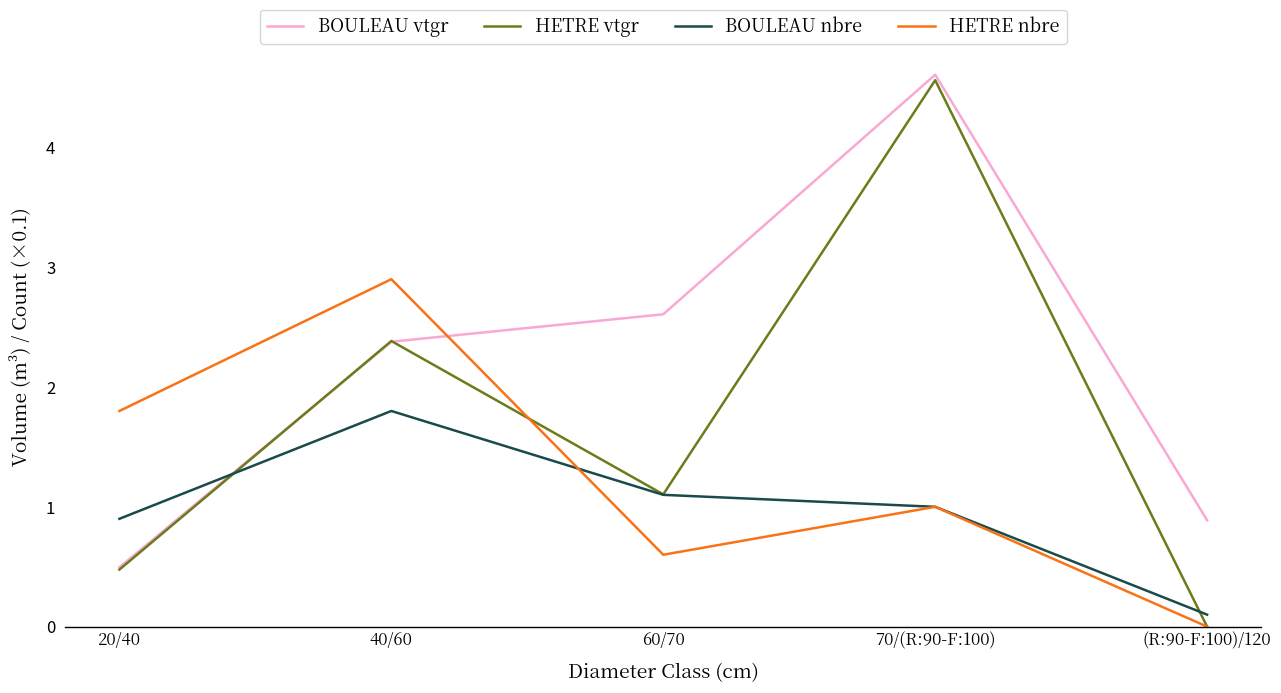

The BOULEAU nbre series shows 0.1 at (R:90-F:100)/120. True or false?

True